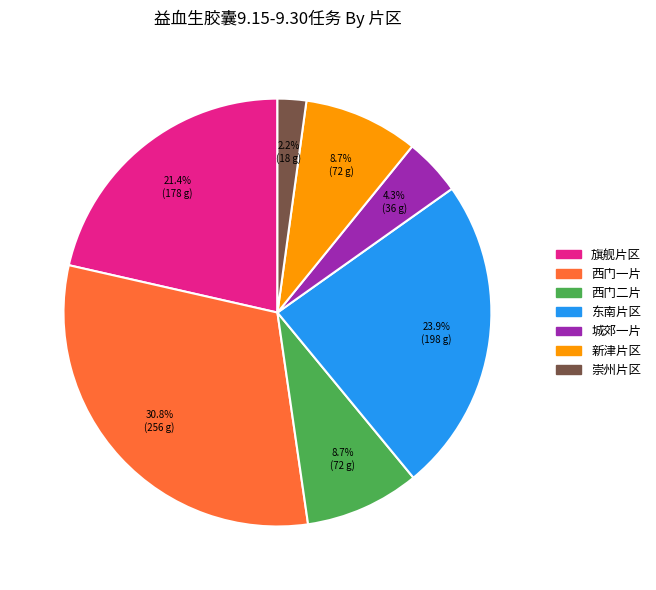

Which category has the biggest portion of the pie?

西门一片